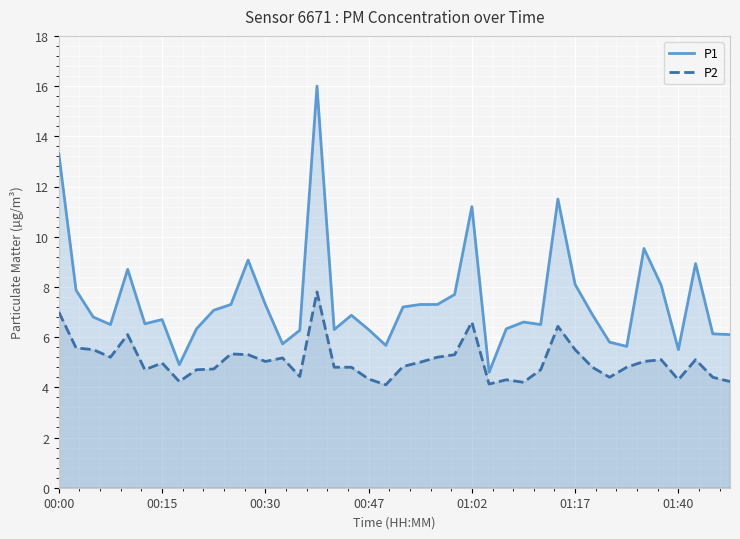

Is it true that P2 equals 11.5 at 00:00?

False